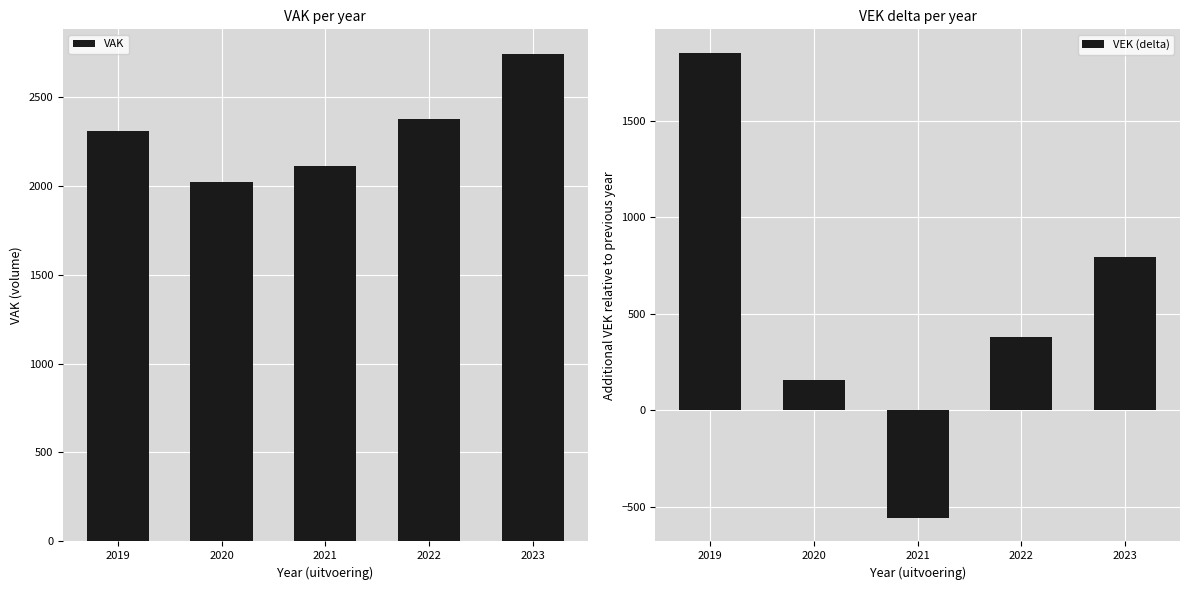

Reading right to left, extract all data points from this chart.

VAK: 2741	2373	2111	2022	2304
VEK (delta): 793	378	-558	157	1853